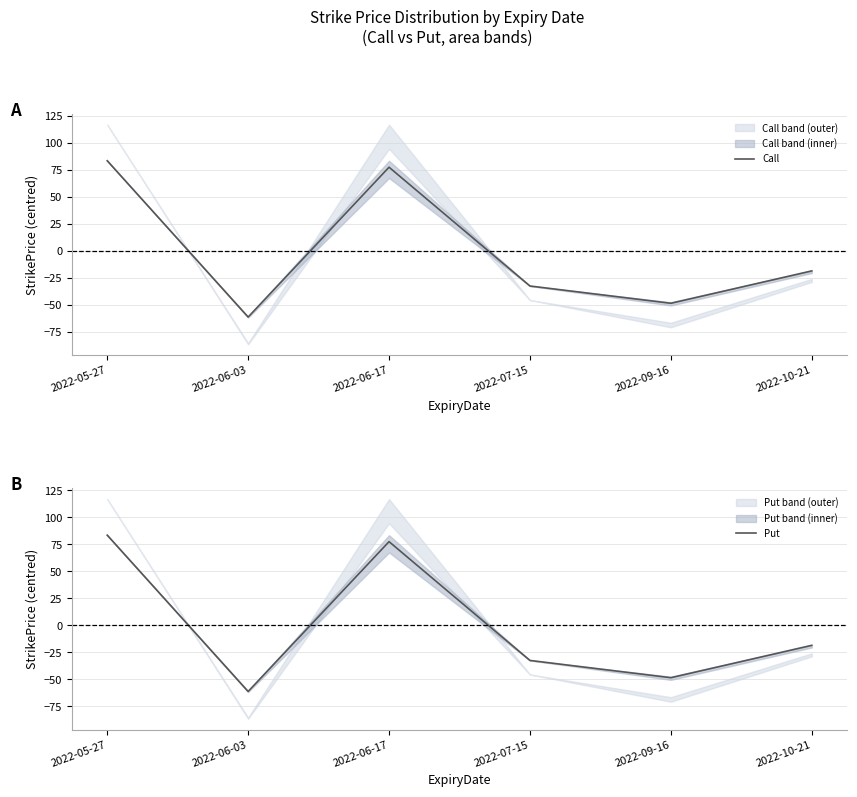

Count the number of categories in the chart.

6